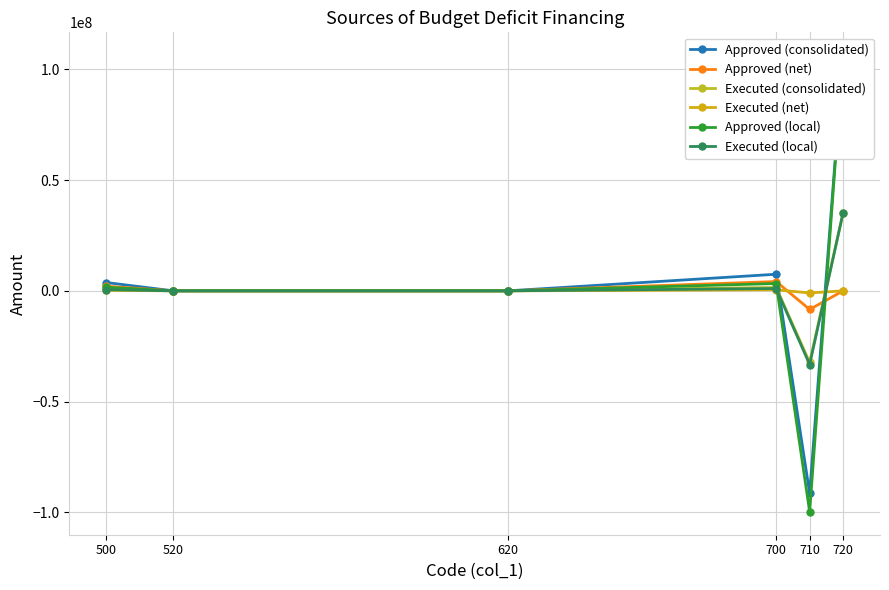

How many interior local valleys does the Executed (consolidated) series have?

1